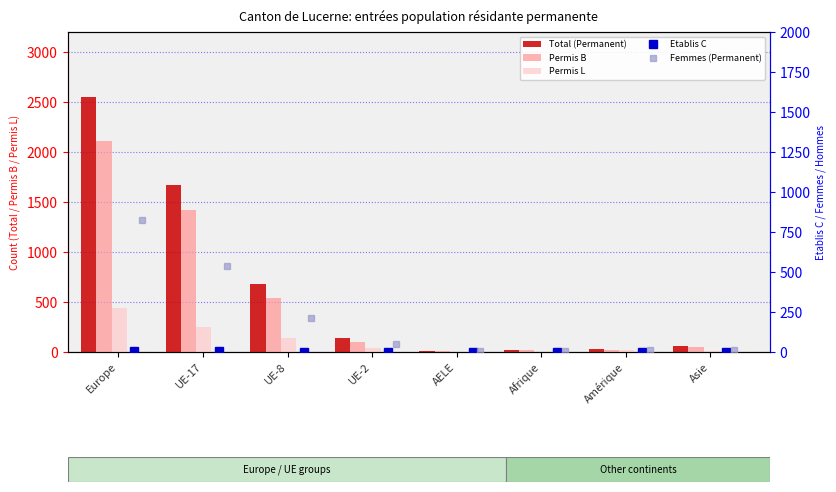

What is the sum of all Permis B values?

4271